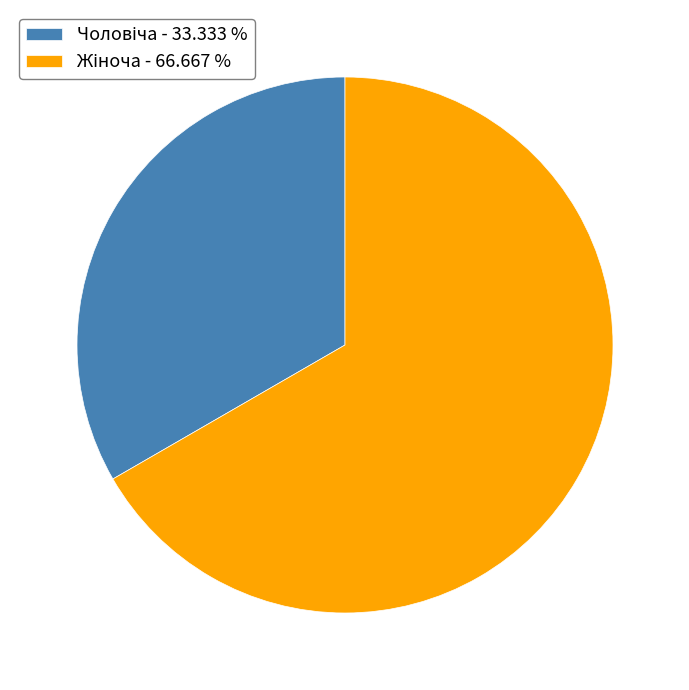

Is there a majority slice in this chart?

Yes